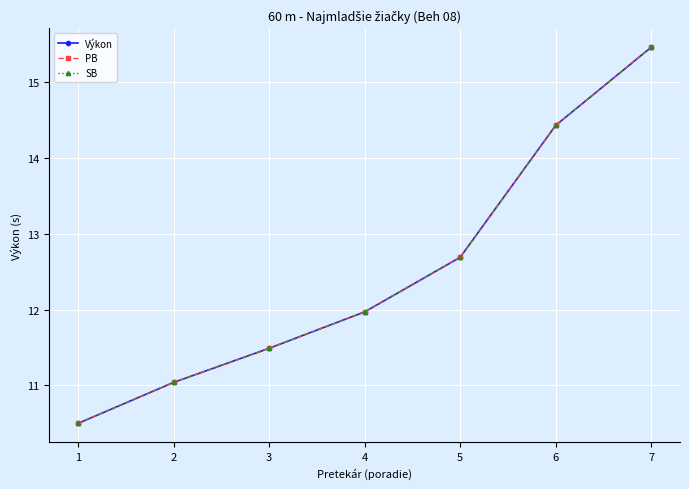

True or false: Výkon has more than 2 points higher than both neighbors.

False